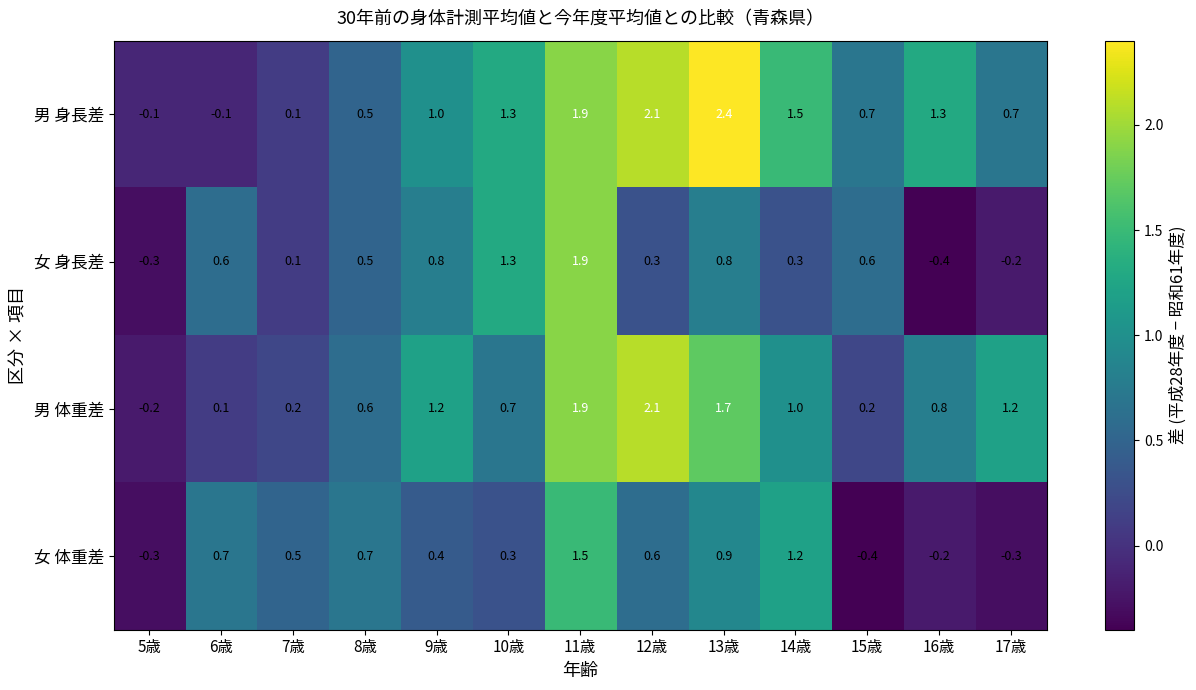

What is the spread (max minus min) of values at 14歳?

1.2